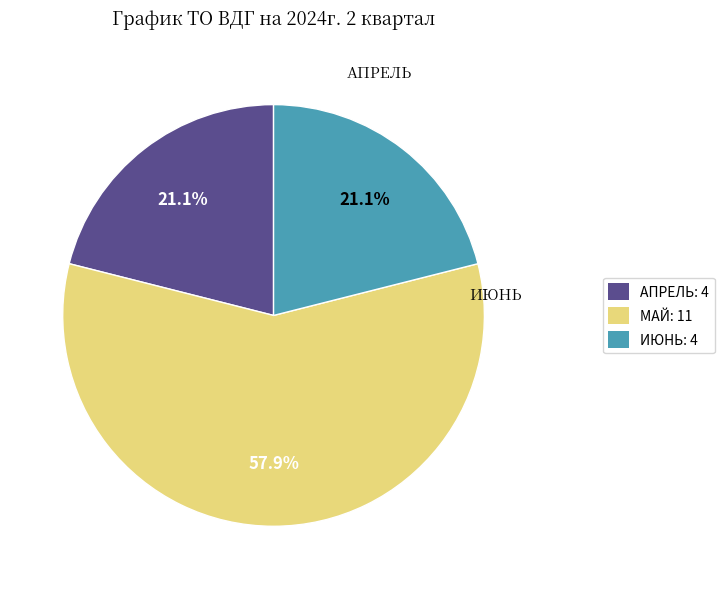

What is the ratio of the value at ИЮНЬ: 4 to the value at АПРЕЛЬ: 4?

1.0